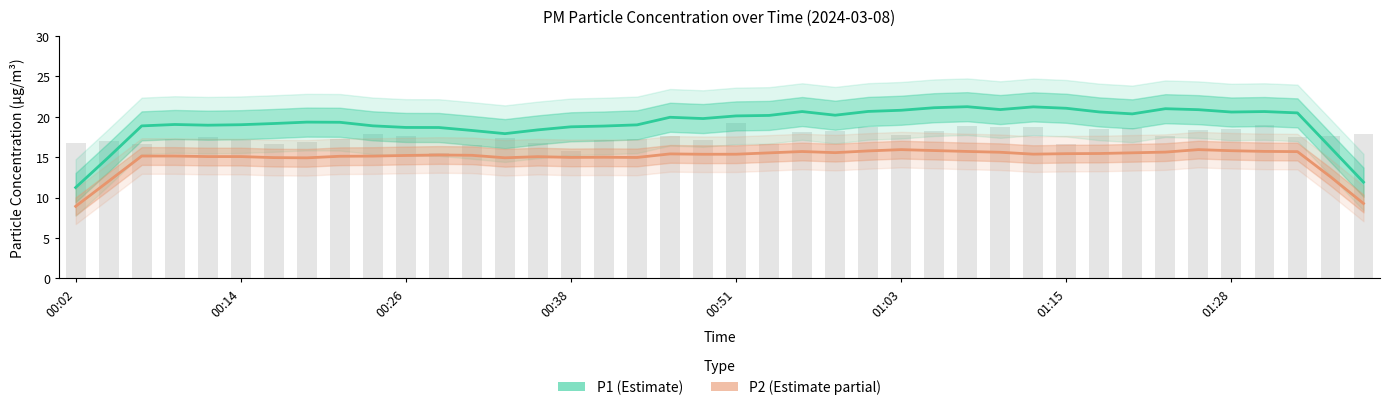

What is the difference between the maximum and second lowest values in the P2 (Estimate partial) series?

6.7